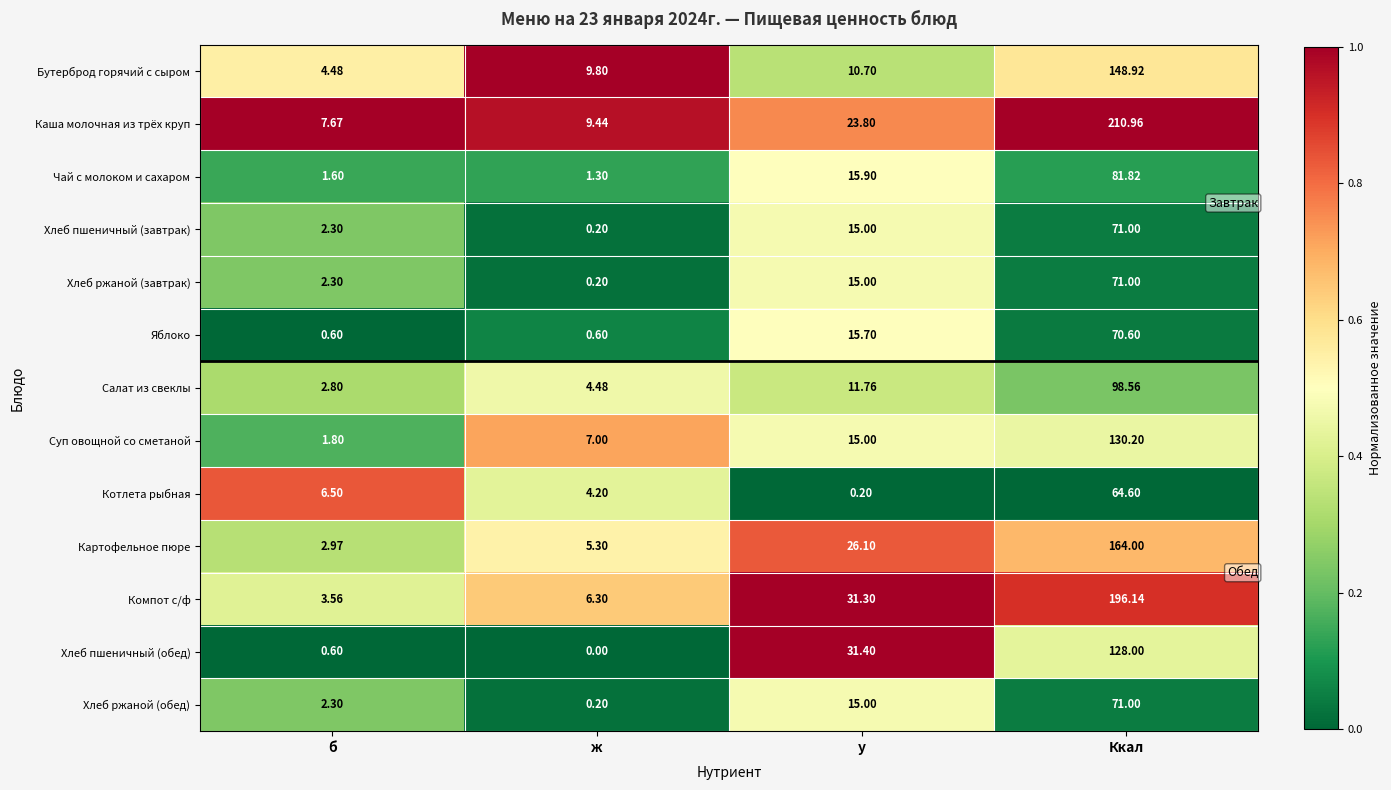

Which category has the lowest value in the Картофельное пюре series?

б